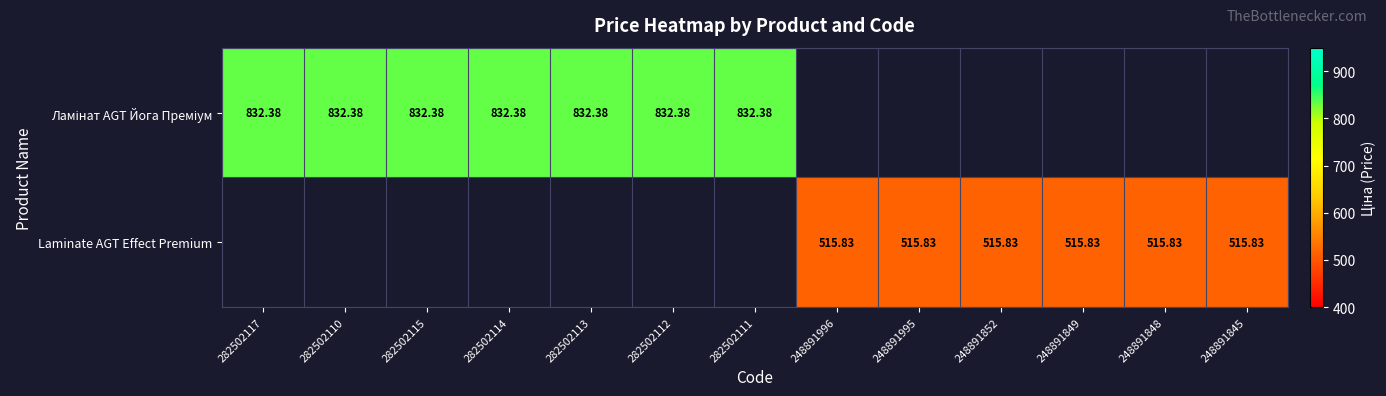

Is the value of Ламінат AGT Йога Преміум at 282502111 greater than the value of Laminate AGT Effect Premium at 282502111?

No